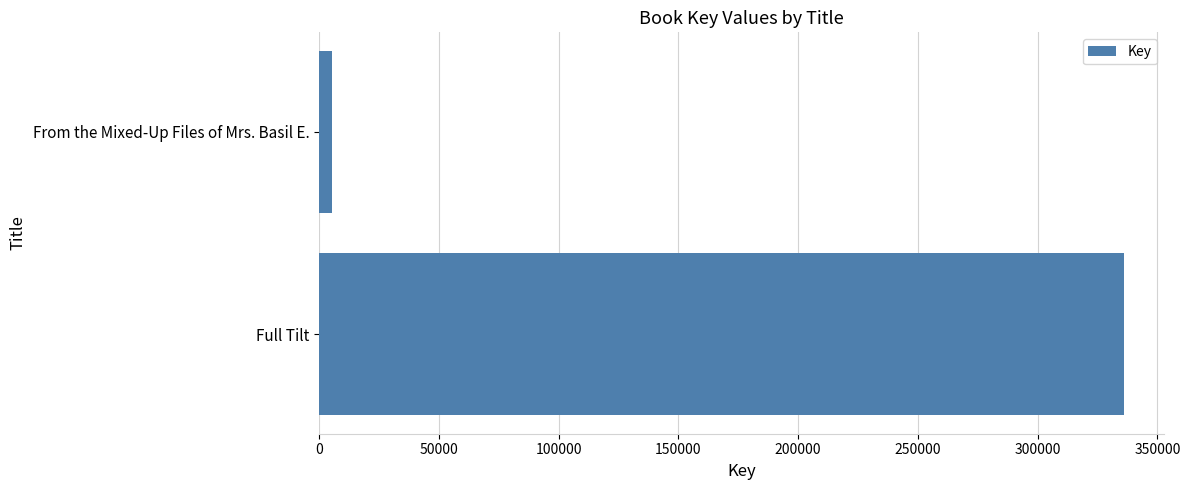

What is the average value?

170628